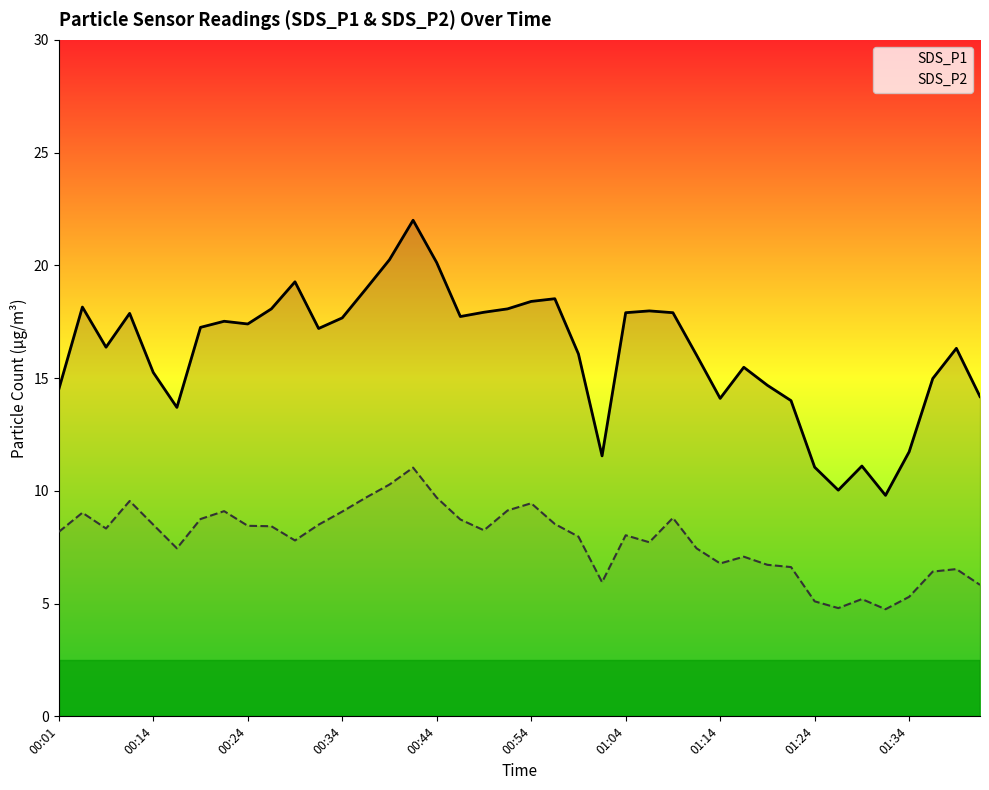

Which has a higher value, 13 or 14?

14